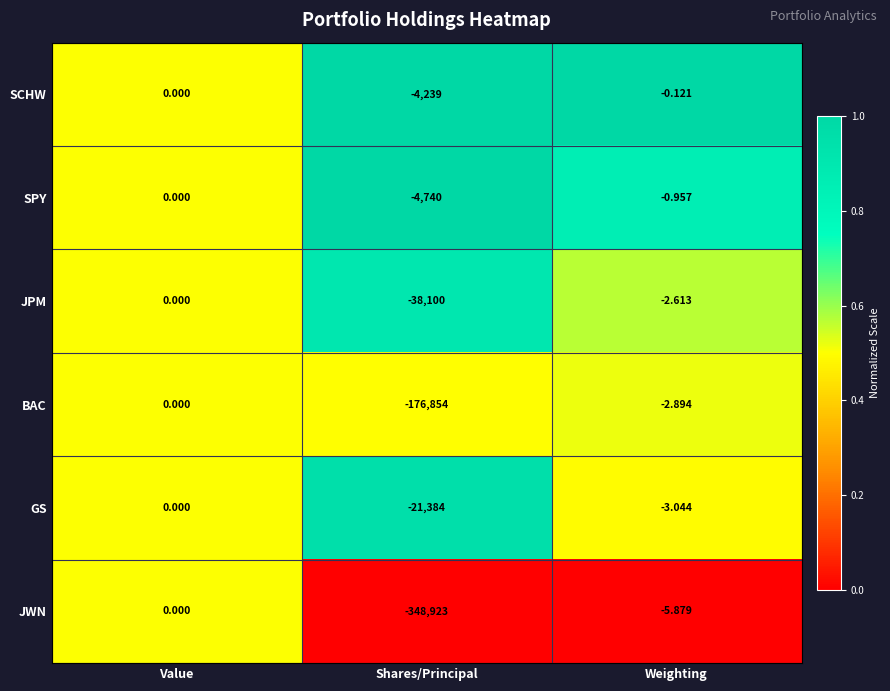

Between Shares/Principal and Weighting, which series saw the biggest shift?

JWN